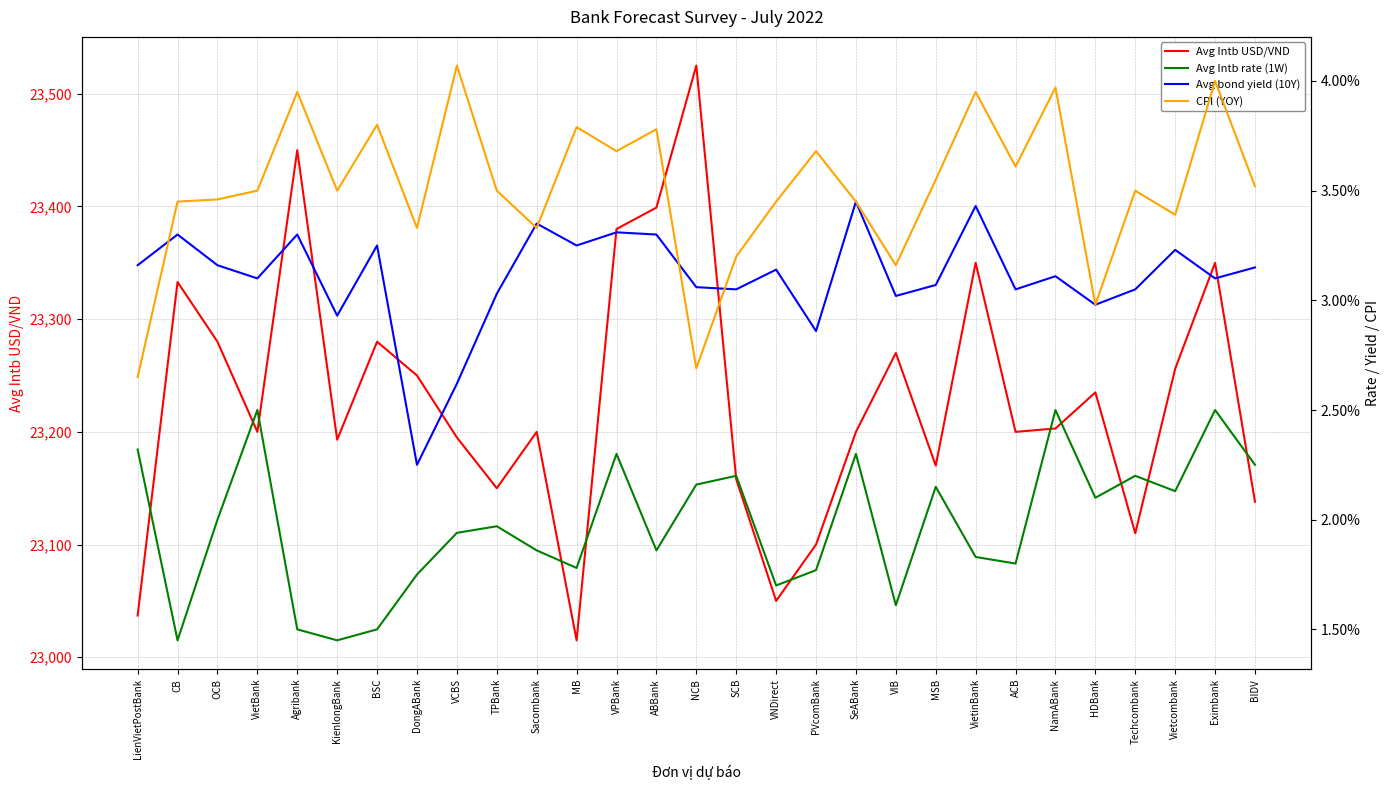

What position from the right is BSC?

23